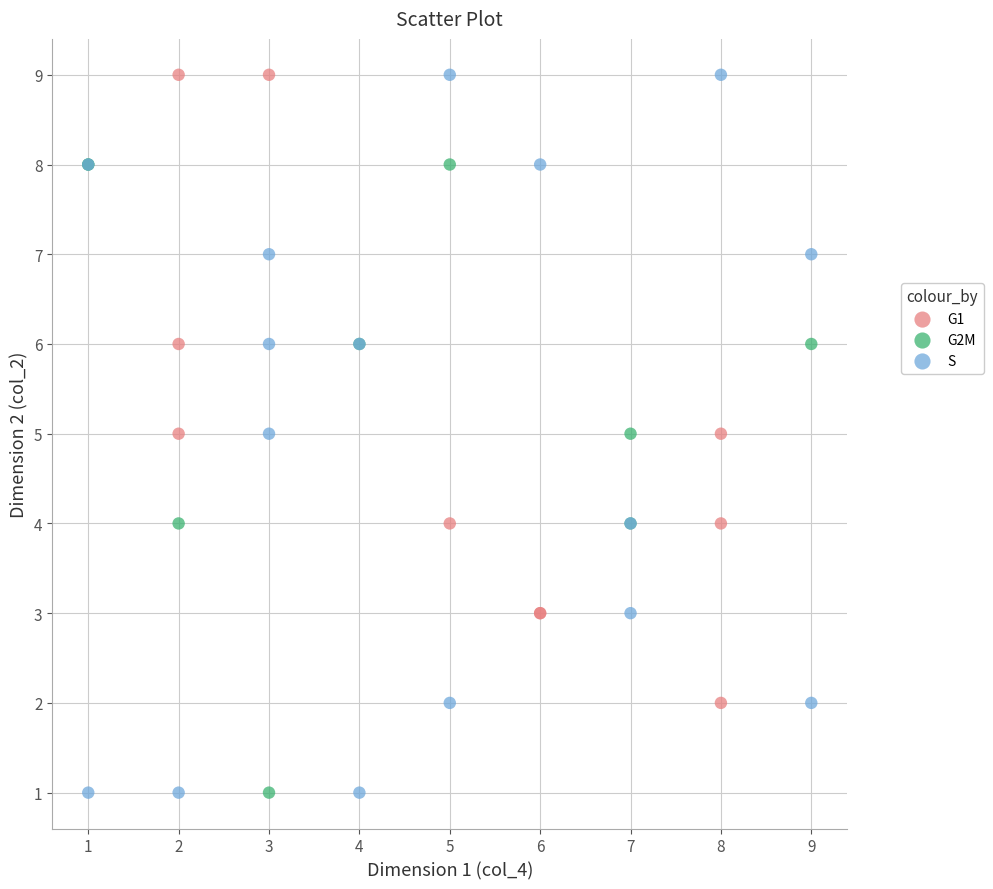

Which series has the largest Y range (max minus min)?

S